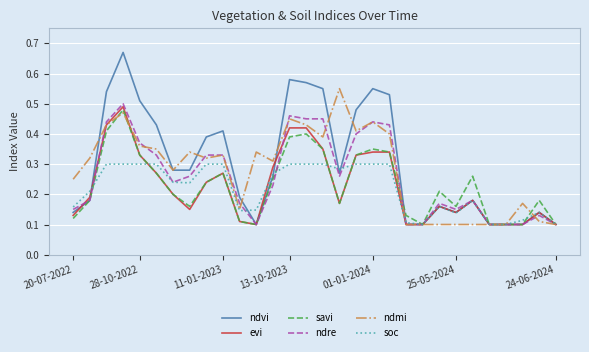

Which series has the largest range (max minus min)?

ndvi